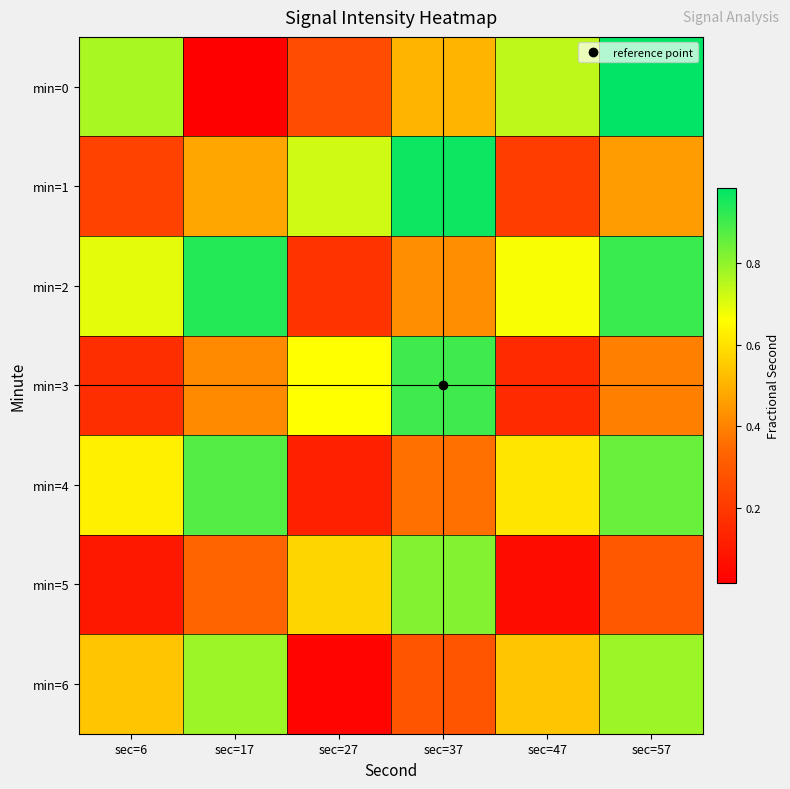

Which series has the widest spread of values?

min=0